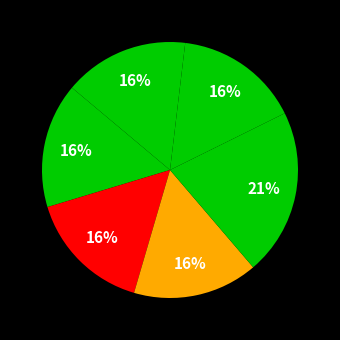

Does any single category account for the majority?

No